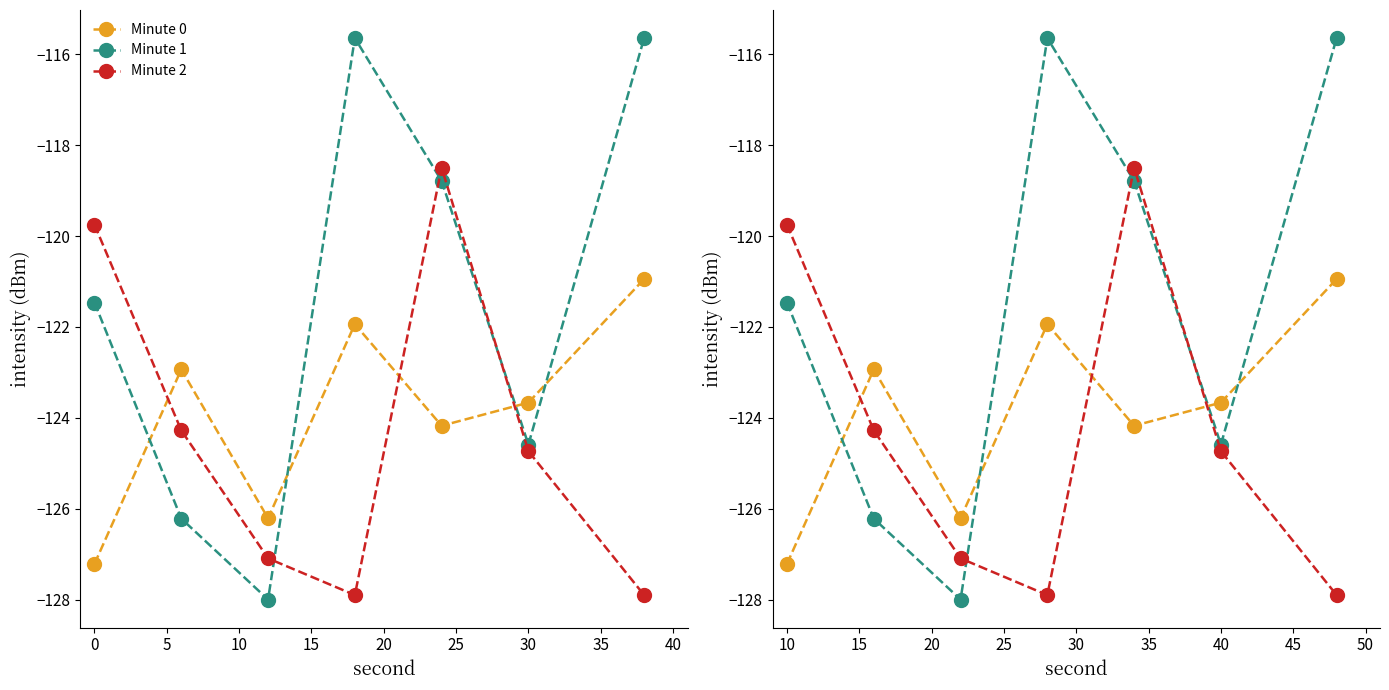

Which series has the largest range (max minus min)?

Minute 1